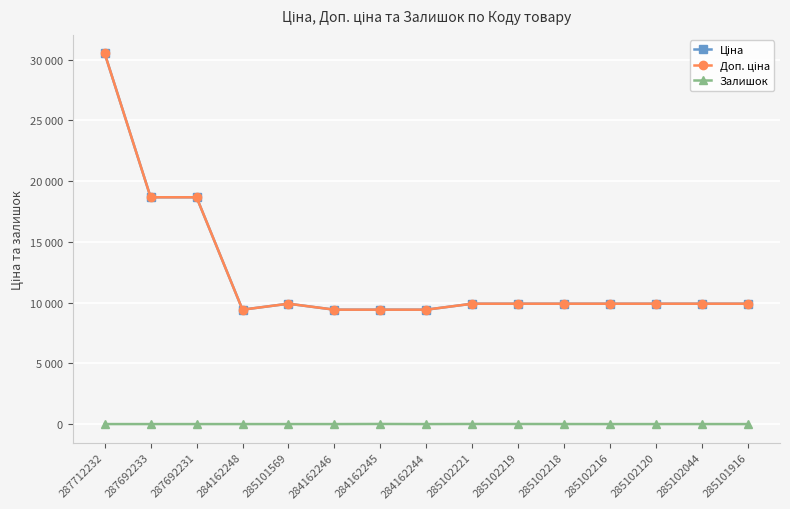

The value of Ціна at 285101569 is 9908.5. True or false?

True